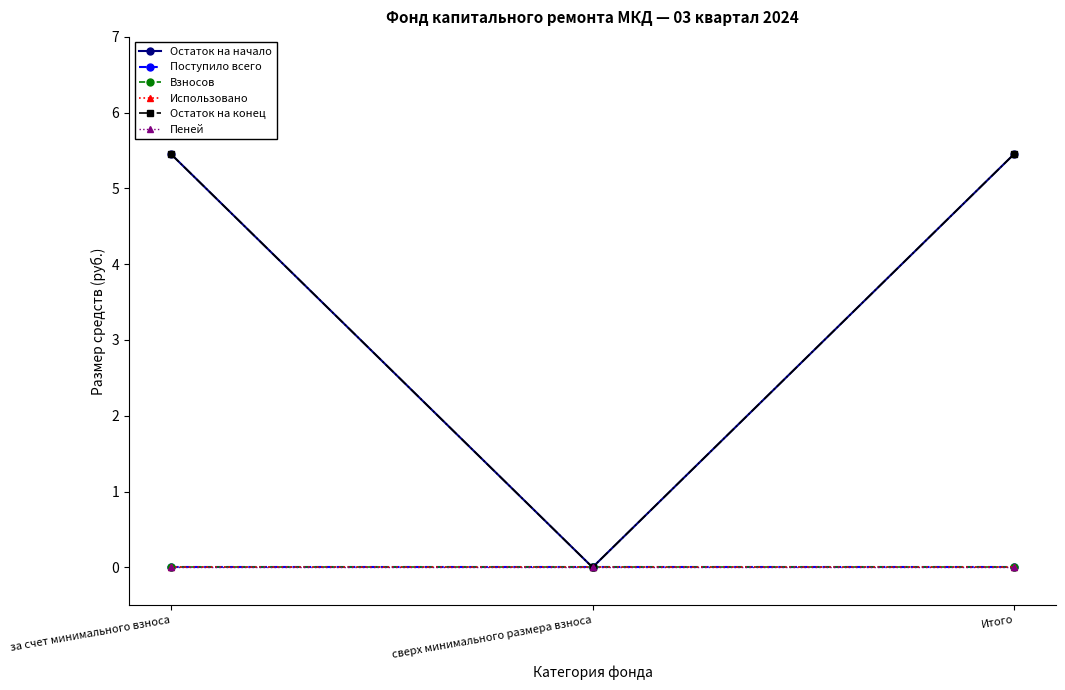

Is this an area chart (filled region under the line)?

No